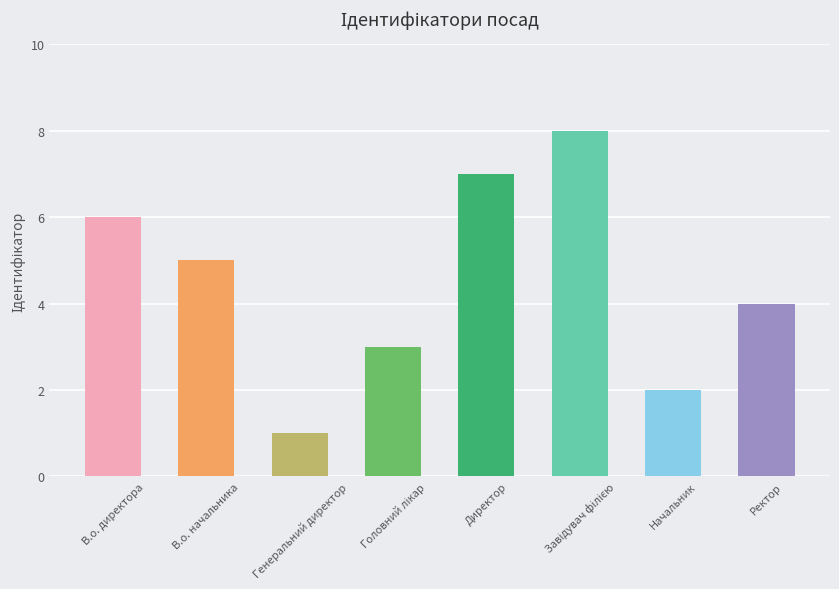

What is the sum of the values at Начальник and Директор?

9